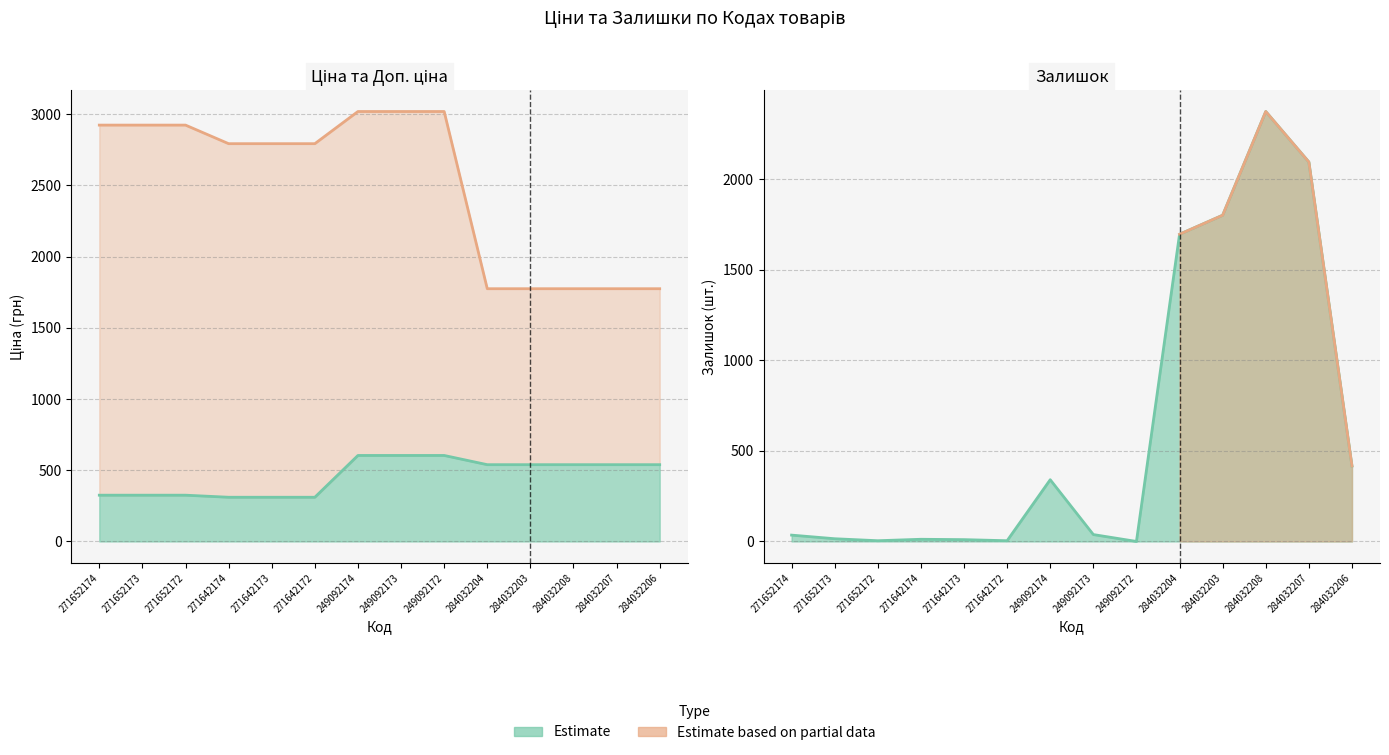

How many categories are shown in the chart?

14